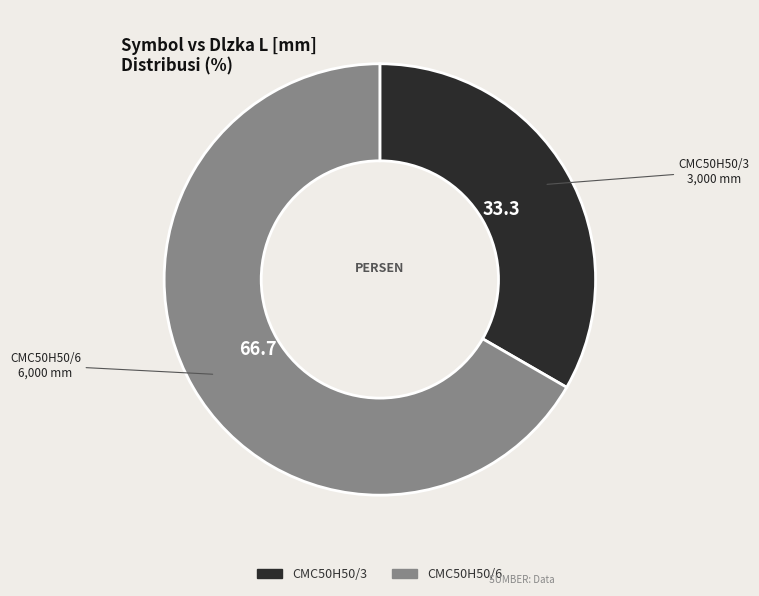

Is it true that CMC50H50/6 is 67% of the pie?

True